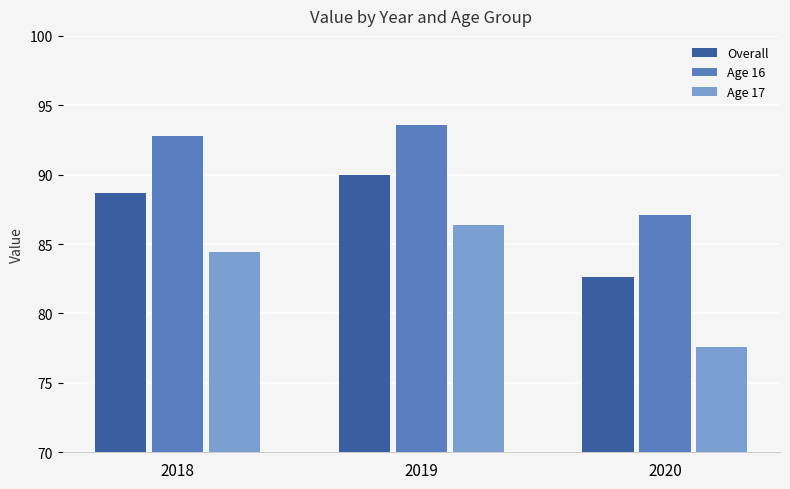

Which category has the highest value across all series?

2019